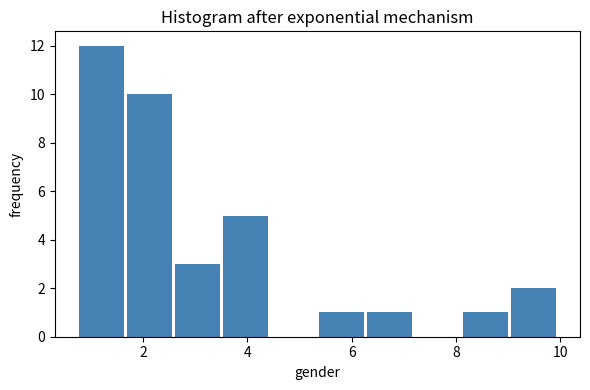

Which range on the x-axis has the tallest bar?

0.74 to 1.66